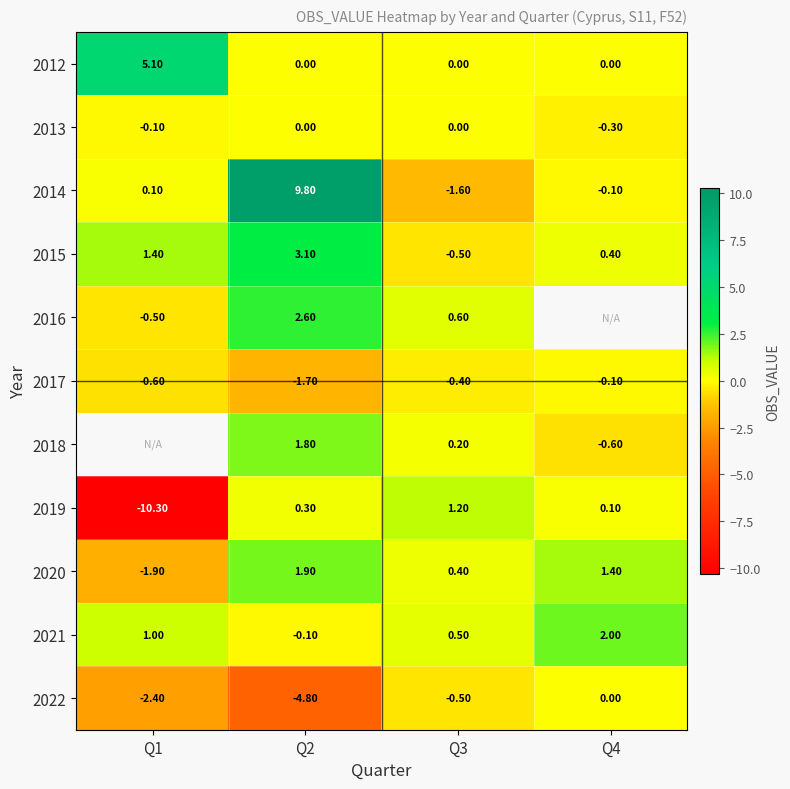

What is the sum of all 2013 values?

-0.4